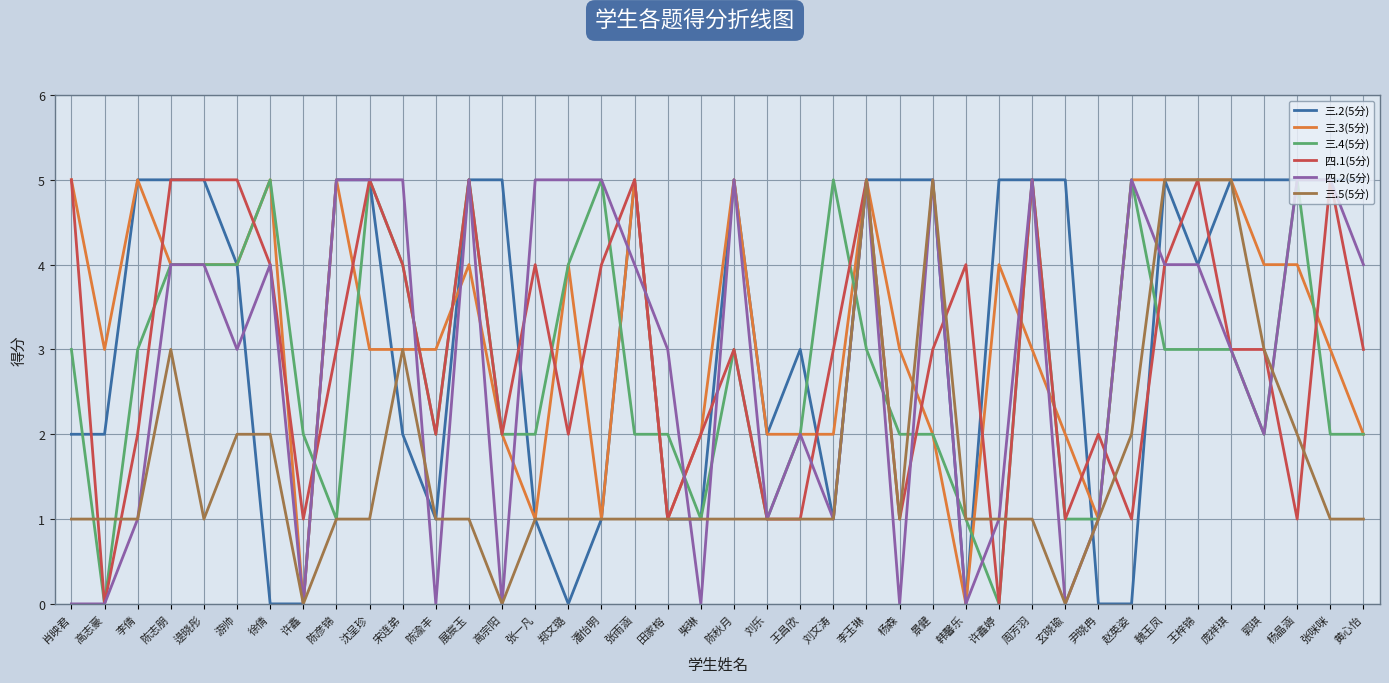

What position from the right is 杨晶涵?

3